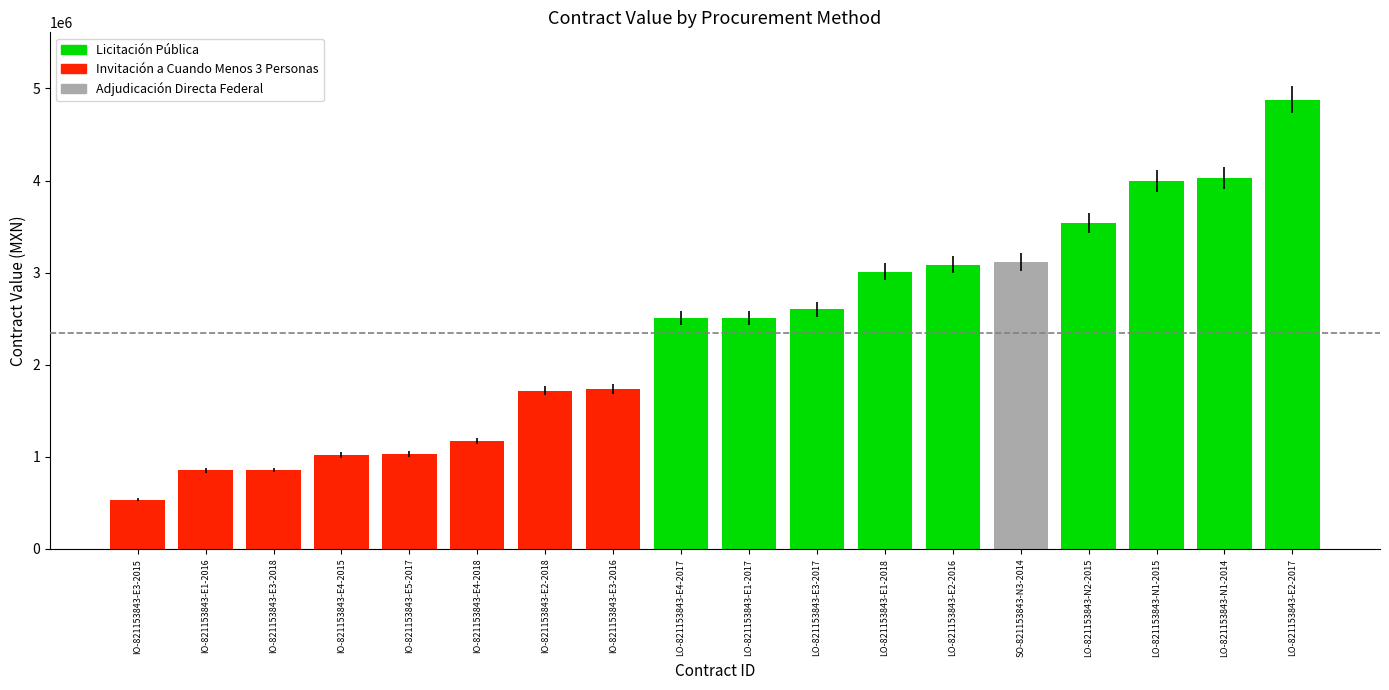

What is the difference between the values at LO-821153843-E1-2018 and LO-821153843-N2-2015?

527267.2